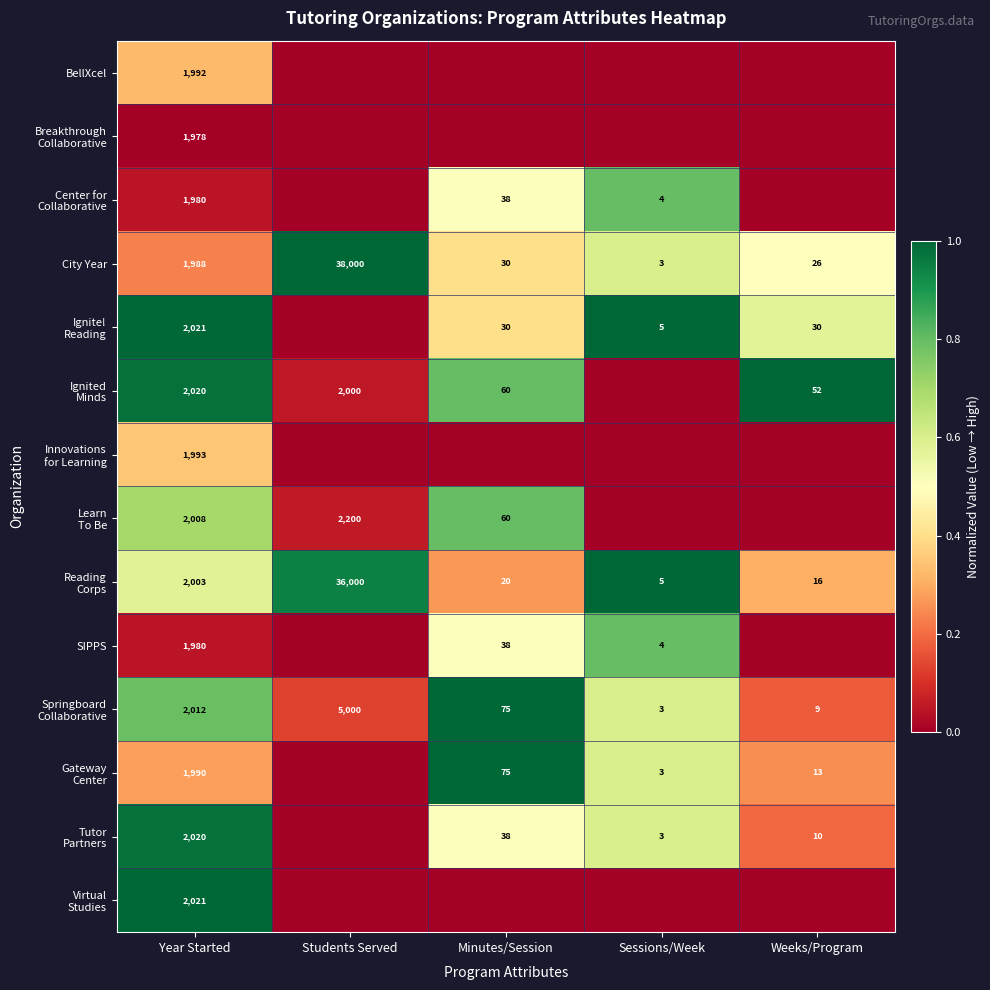

Is it true that City Year equals 17783 at Students Served?

False